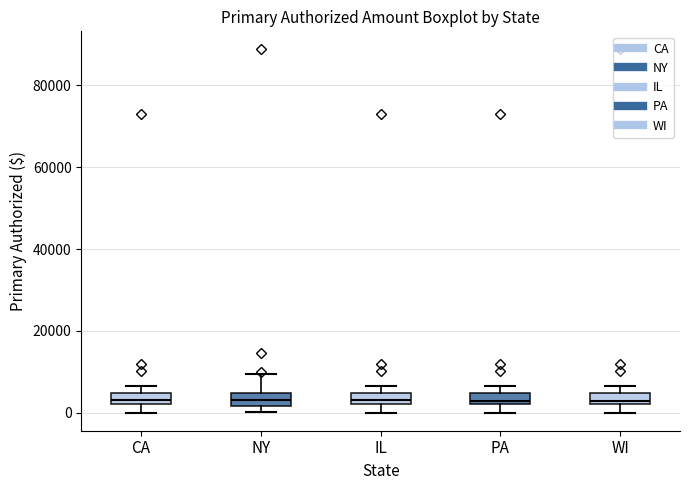

Where is the lower edge of the box for CA on the y-axis? The values are not printed on the chart, so give them approximately, as read against the axis.

2000